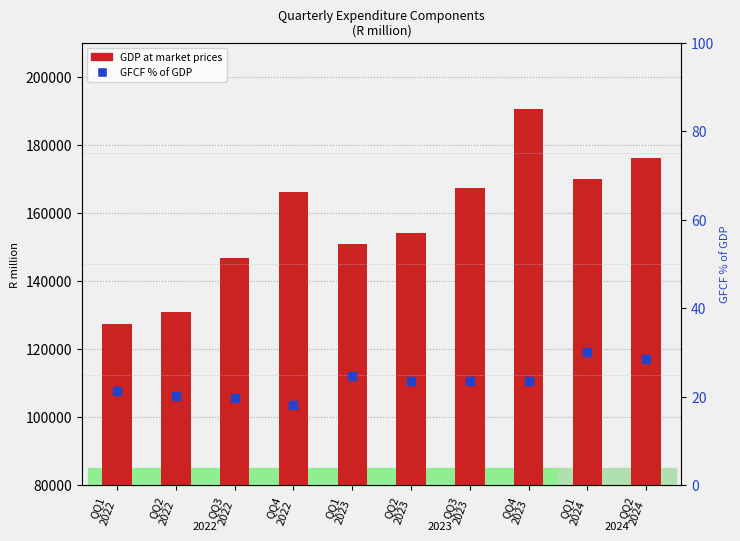

Reading left to right, list all the values displayed in this chart.

GDP at market prices: 127343.0	130856.0	146888.0	166108.0	150930.0	154057.0	167281.0	190652.0	169965.0	176137.0
GFCF % of GDP: 21.2	20.2	19.8	18.2	24.8	23.7	23.6	23.6	30.1	28.6